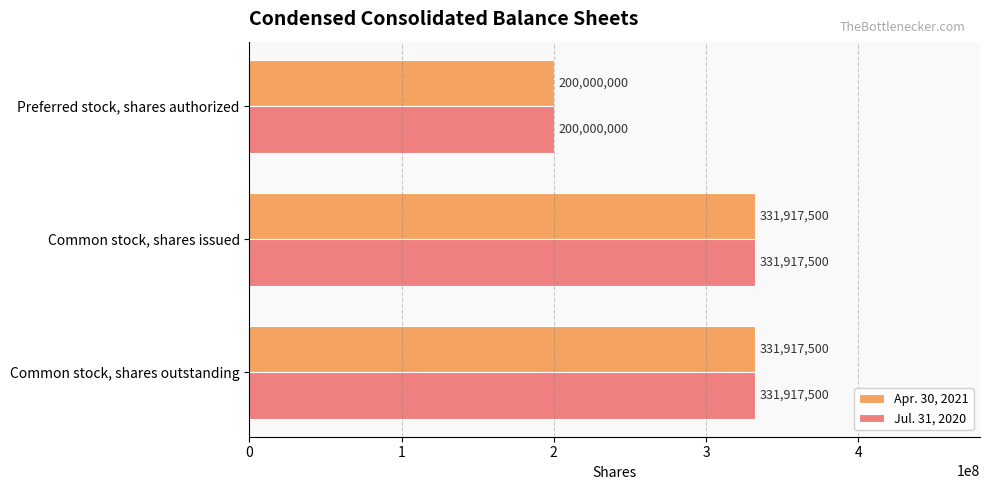

At which label is Jul. 31, 2020 closest to 265958750?

Preferred stock, shares authorized